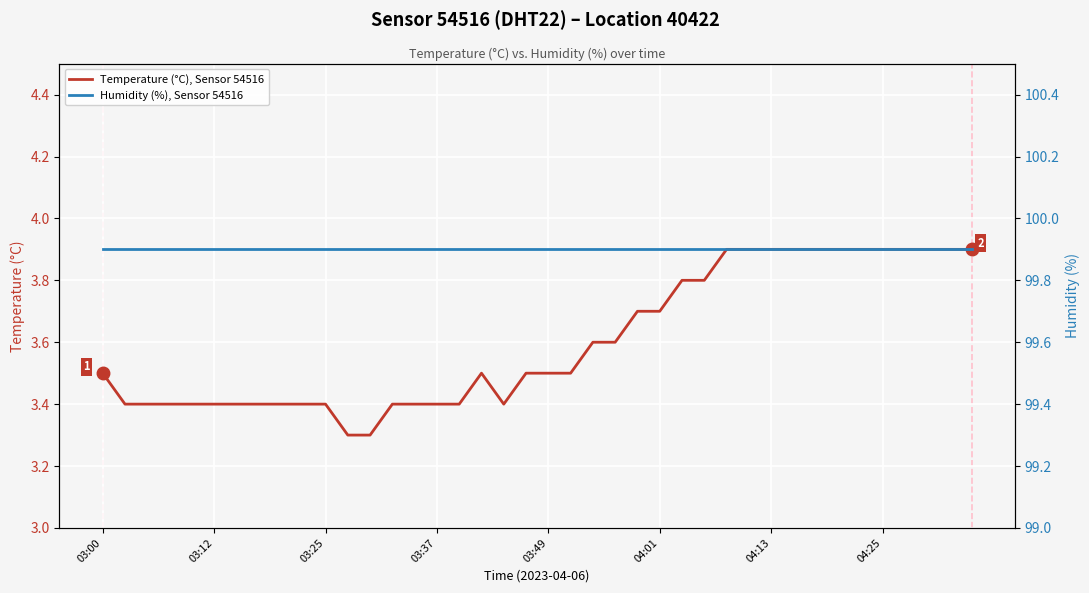

The Temperature (°C), Sensor 54516 series shows 2.0 at 03:00. True or false?

False